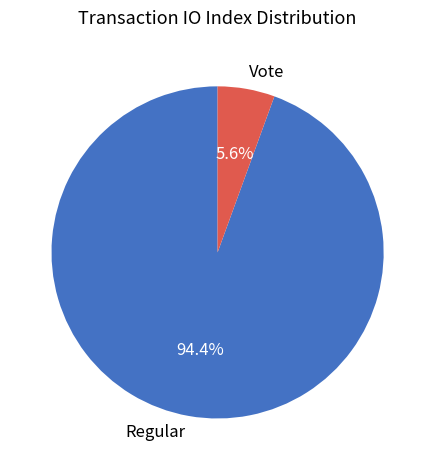

Which has a higher value, Vote or Regular?

Regular